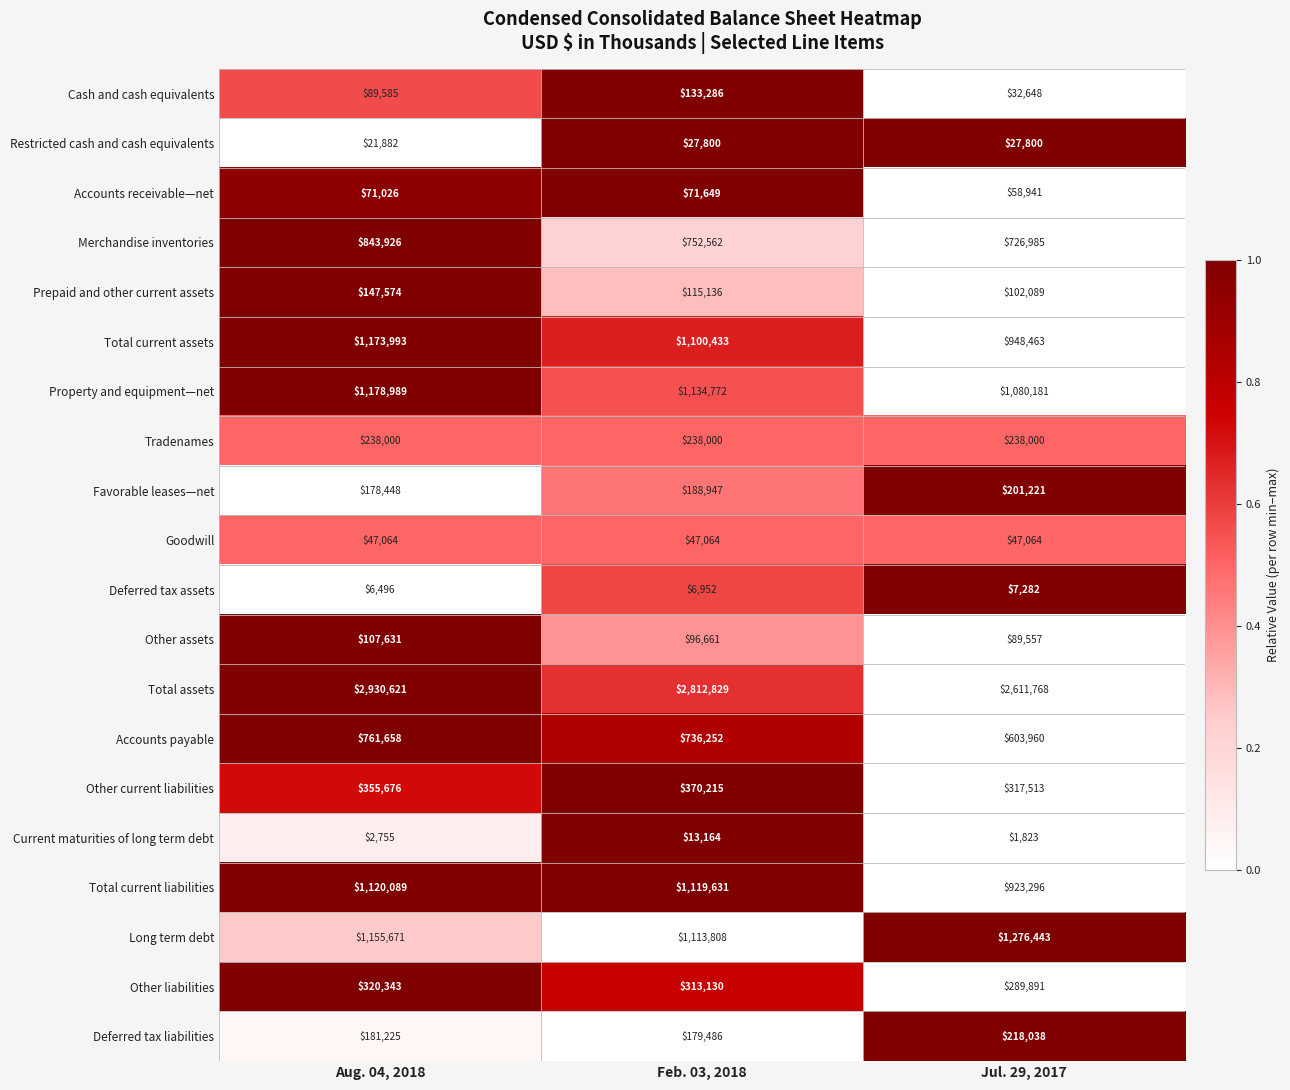

What is the average value of the Property and equipment—net series?

1131314